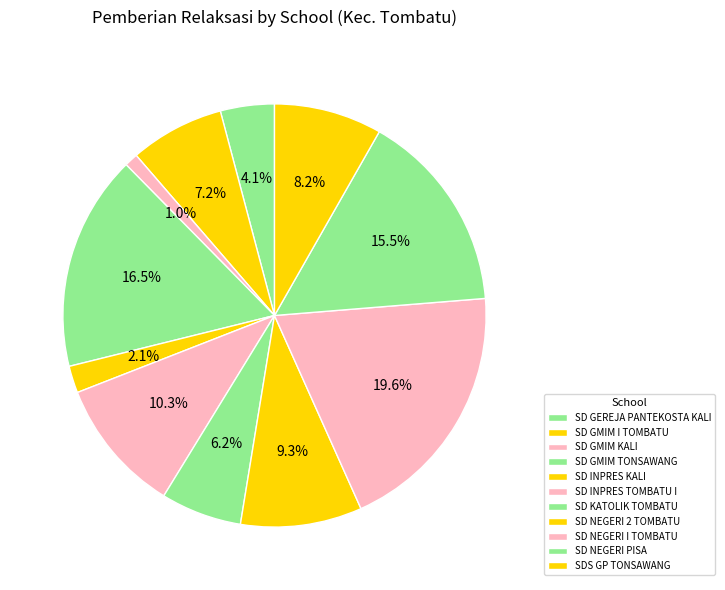

Does SD NEGERI 2 TOMBATU account for over 50% of the chart?

No